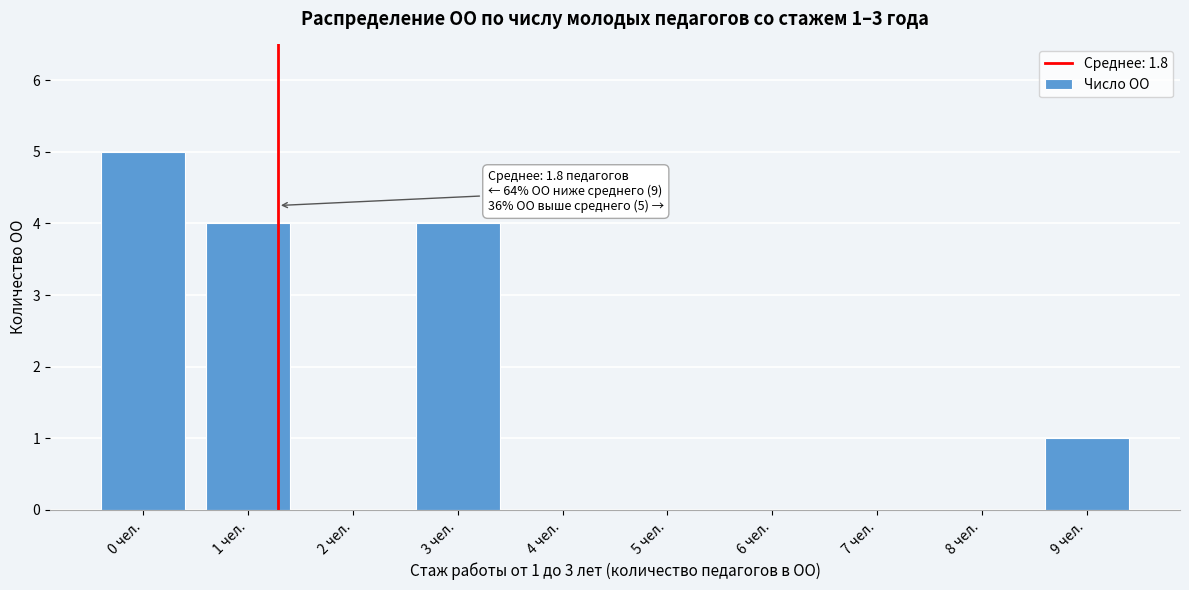

Reading left to right, list all the values displayed in this chart.

0 чел.=5	1 чел.=4	2 чел.=0	3 чел.=4	4 чел.=0	5 чел.=0	6 чел.=0	7 чел.=0	8 чел.=0	9 чел.=1